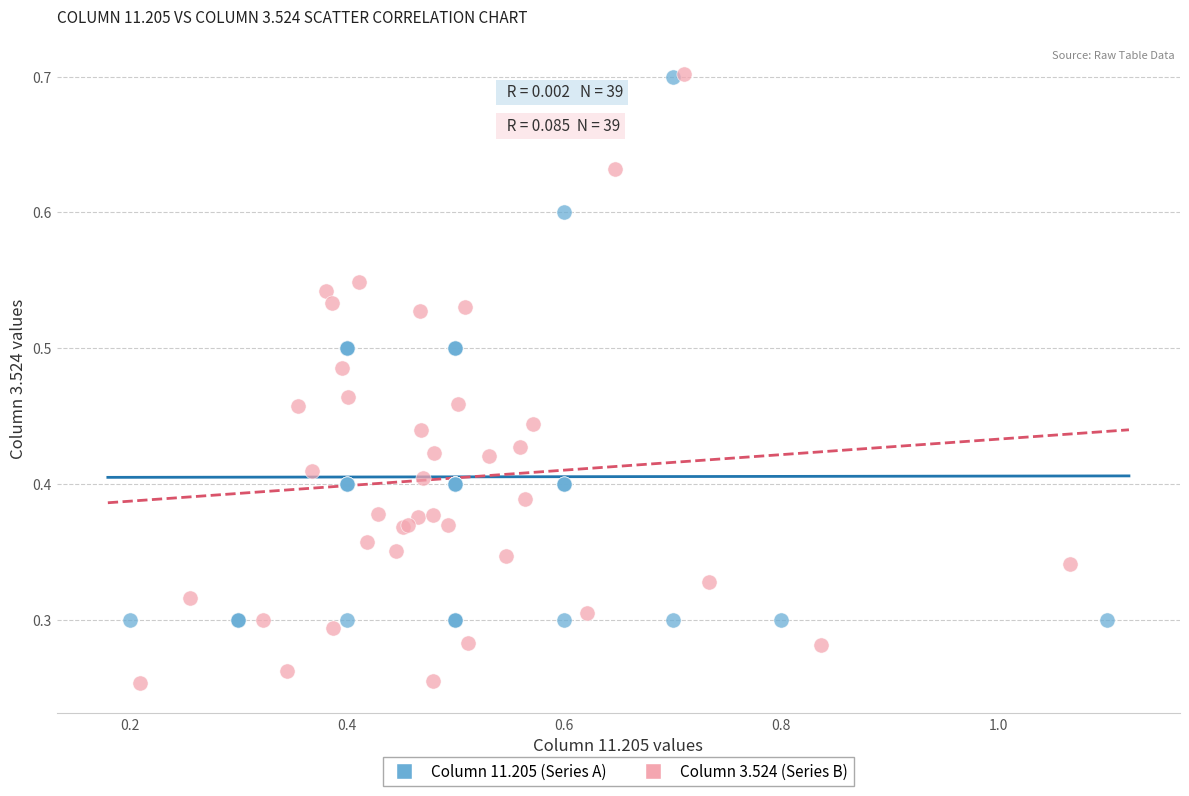

Which series reaches the minimum Y coordinate?

Column 3.524 (Series B)